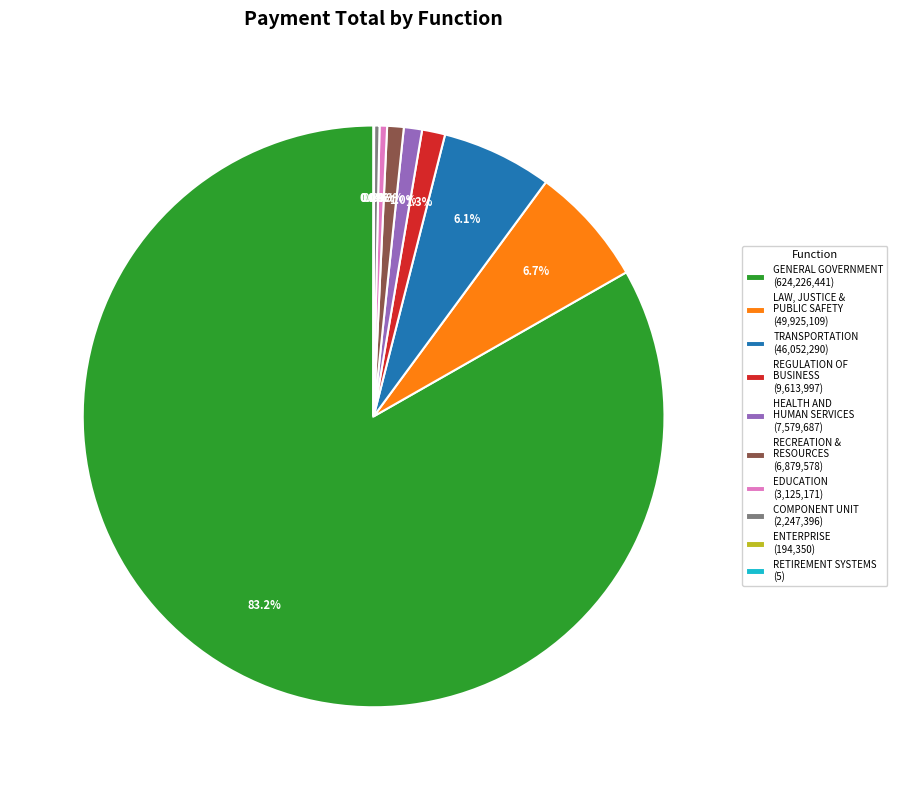

To the nearest percent, what is the difference between the largest and smallest slice percentages?

83%